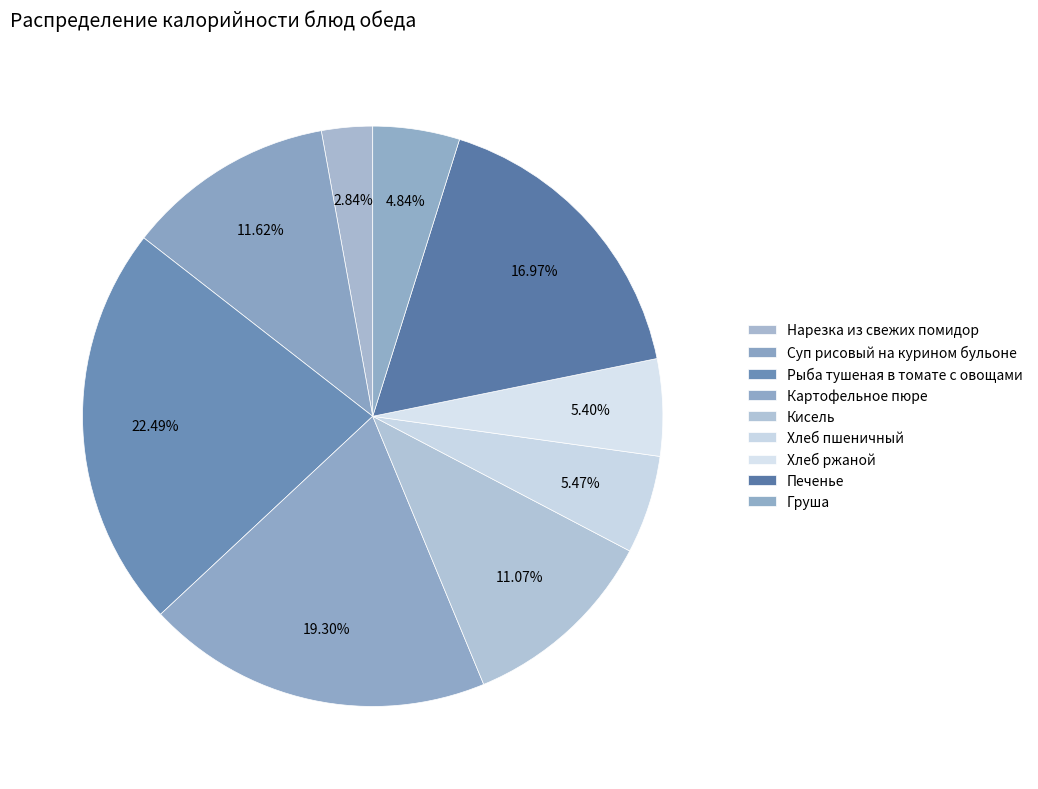

To the nearest percent, what is the average slice percentage?

11%